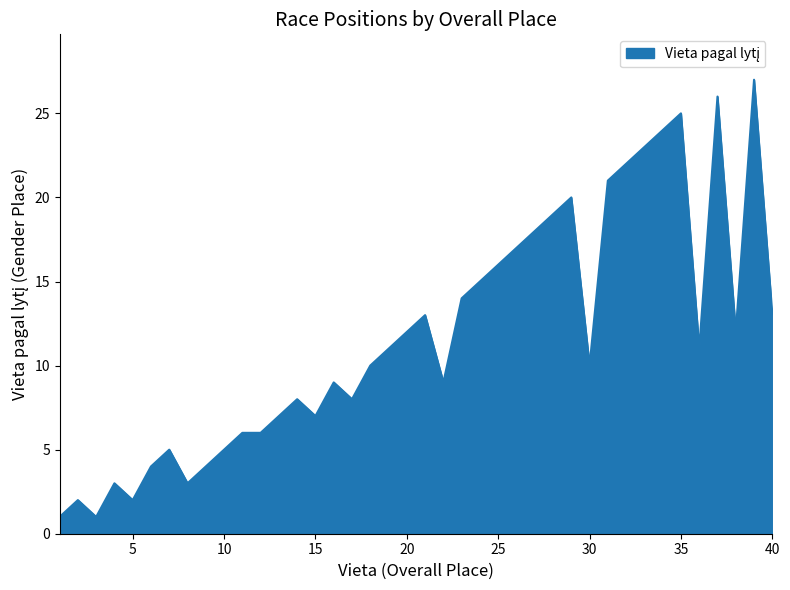

What is the greatest value displayed?

27